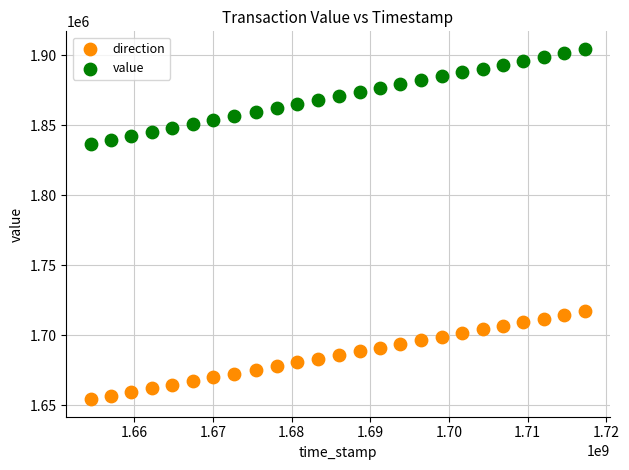

Which series reaches the maximum Y coordinate?

value